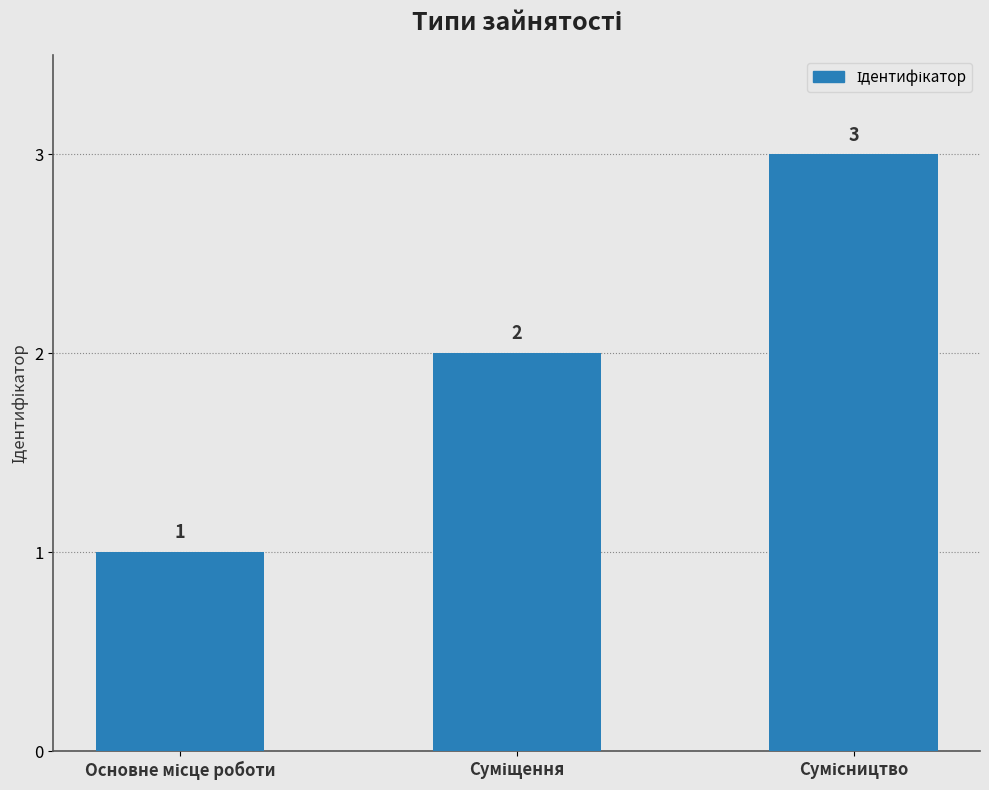

What is the maximum value shown in the chart?

3